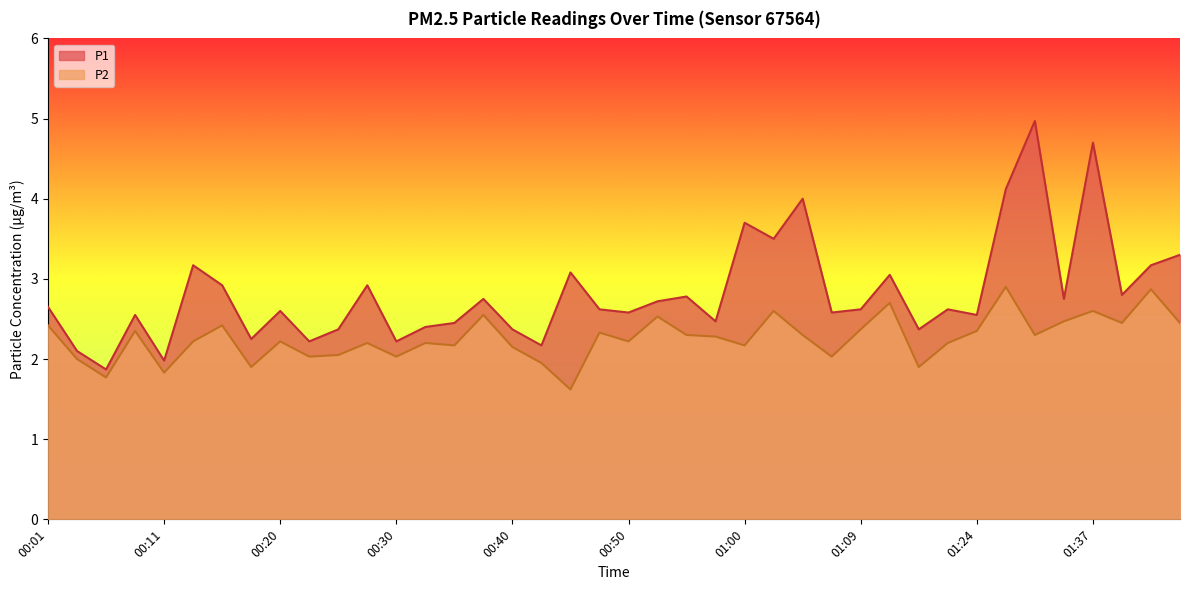

What is the label of the 32nd point from the right?

00:20